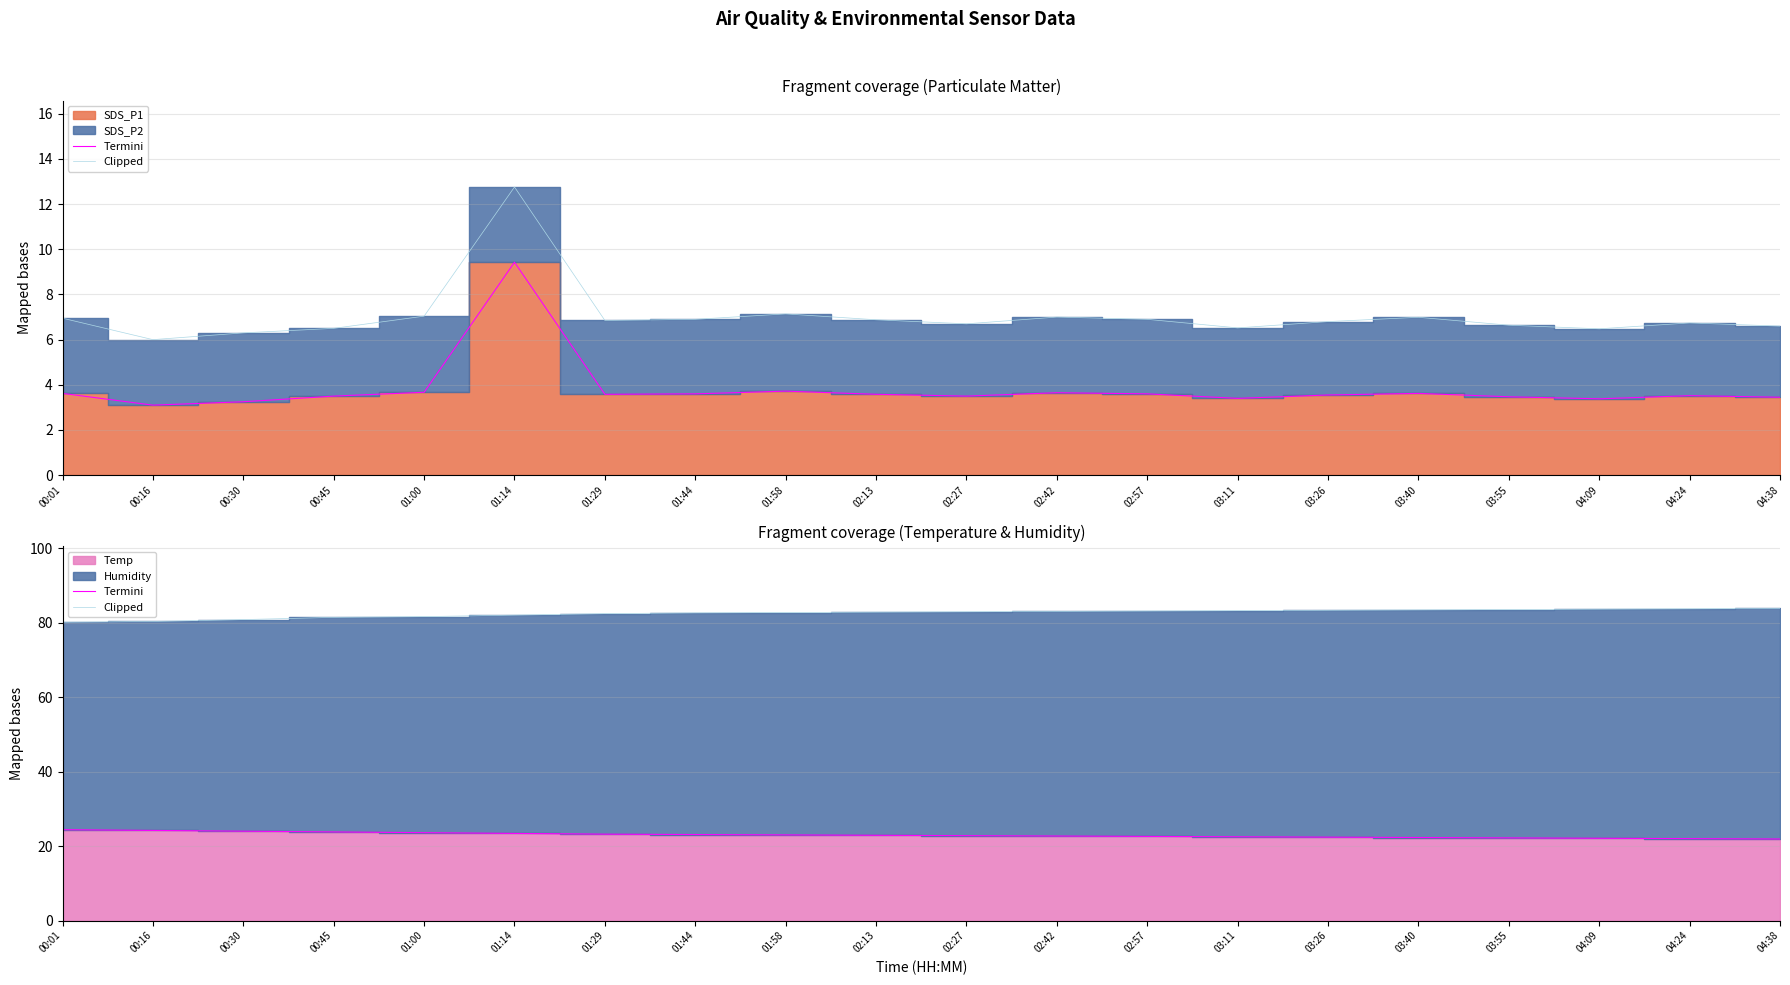

What is the minimum value for Clipped?

80.1